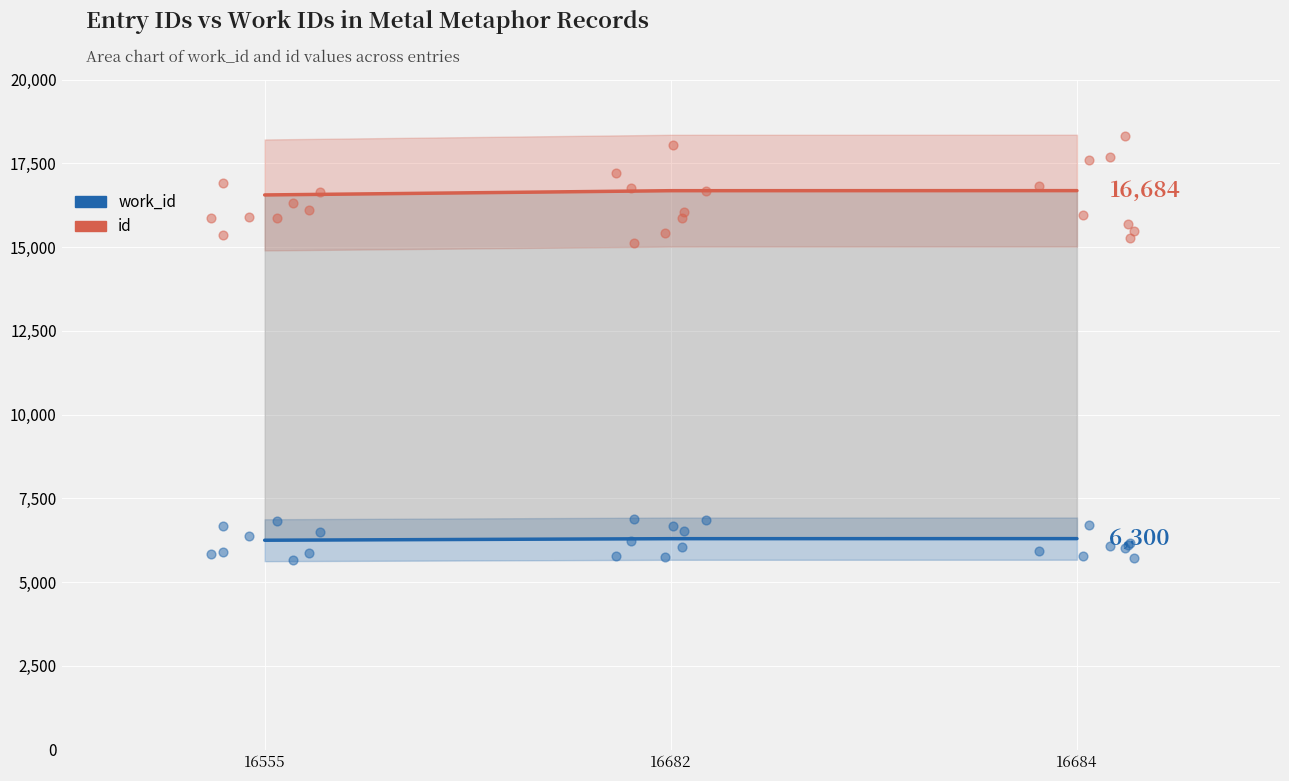

Which series has the widest spread of Y values?

id